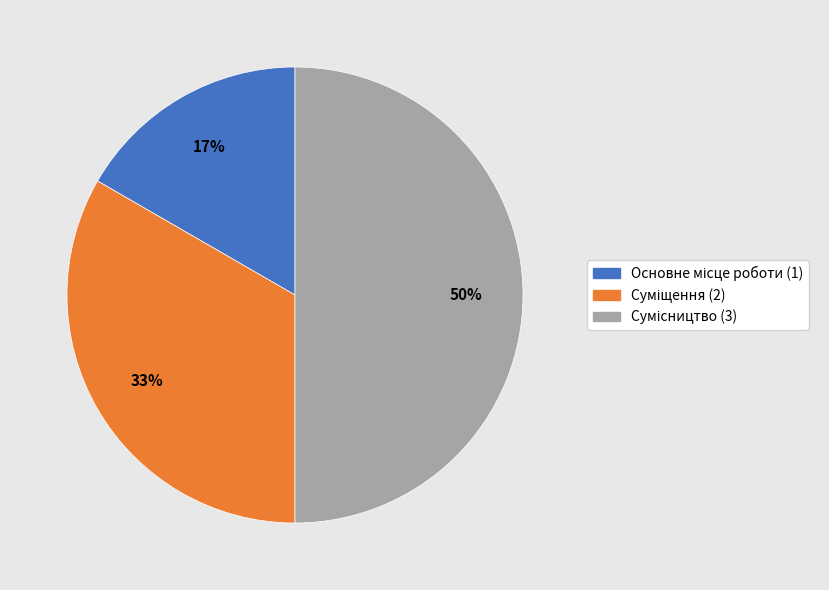

To the nearest percent, what is the difference between the largest and smallest slice percentages?

33%